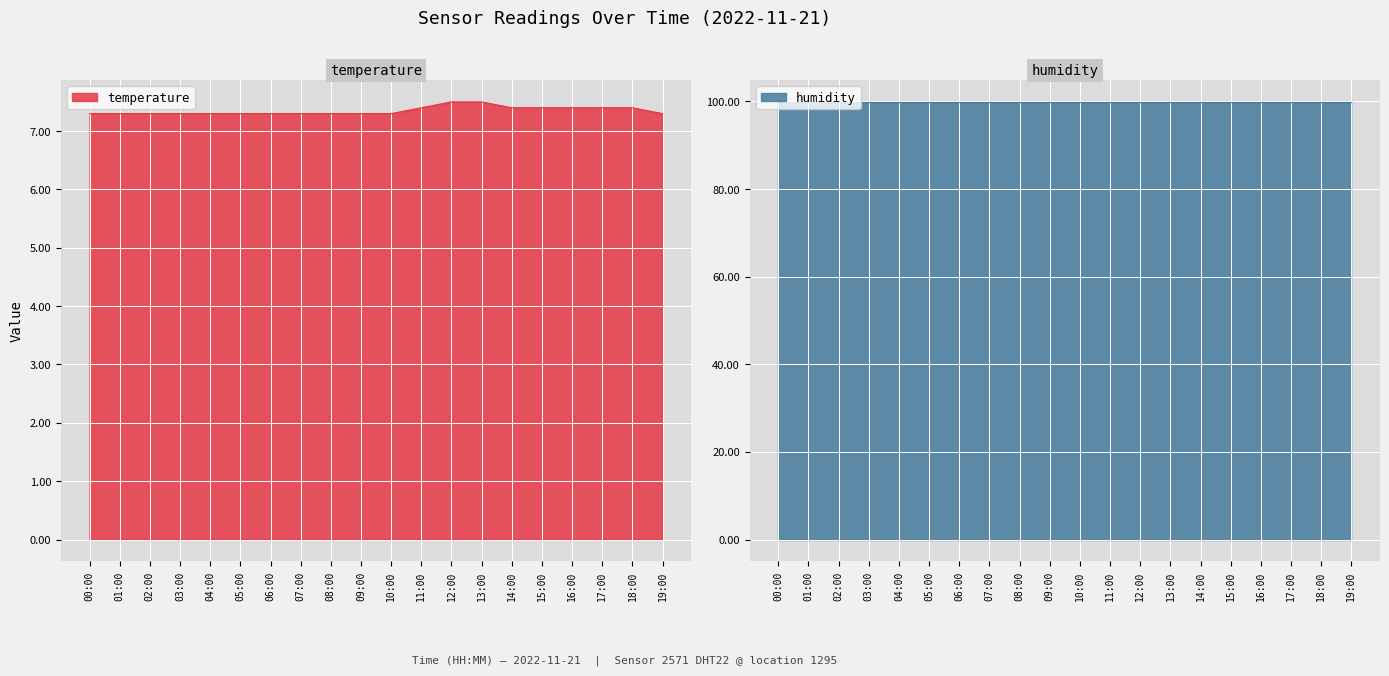

True or false: temperature and humidity cross at least once.

False